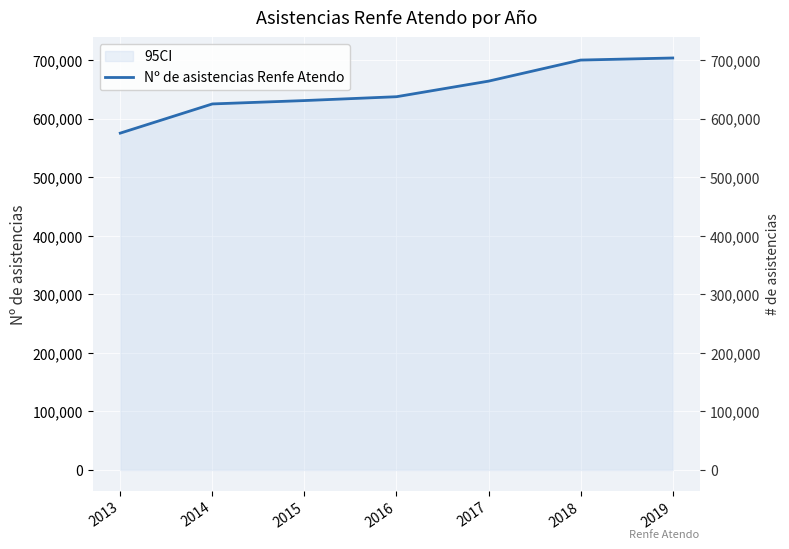

What is the value of the 7th point from the left?

703866